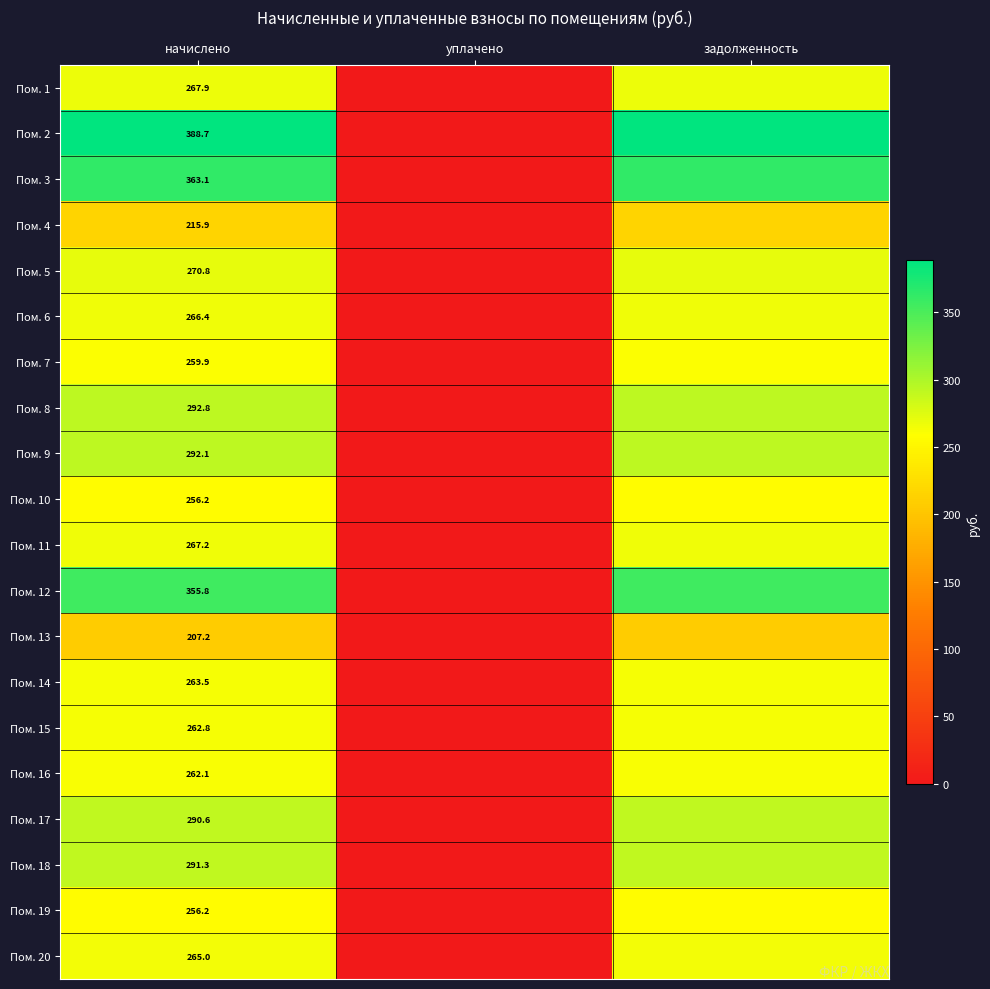

What is the sum of all Пом. 1 values?

535.8